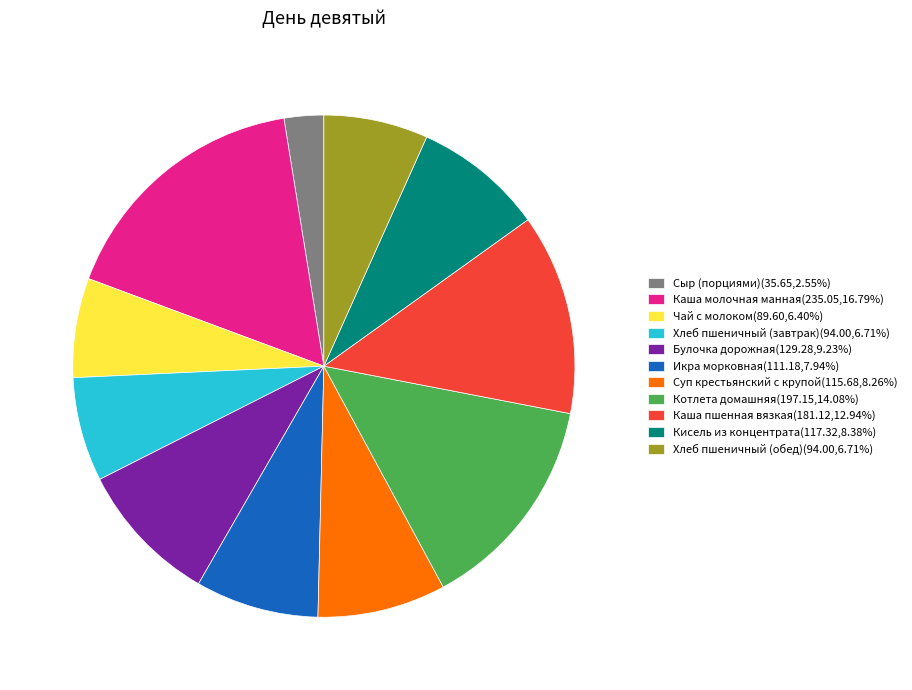

What is the largest slice in the pie chart?

Каша молочная манная